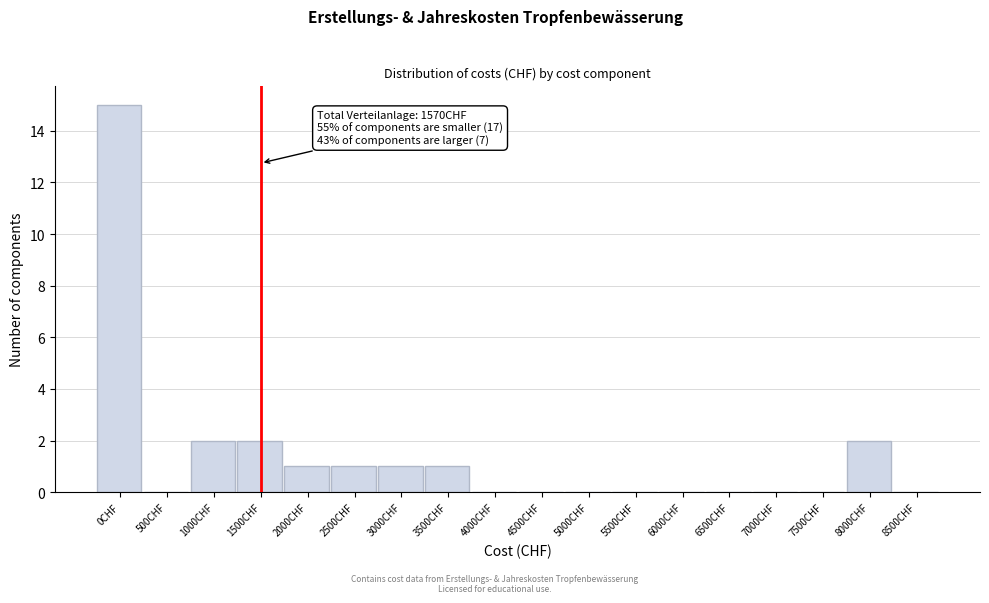

Reading left to right, list all the values displayed in this chart.

0CHF=15	500CHF=0	1000CHF=2	1500CHF=2	2000CHF=1	2500CHF=1	3000CHF=1	3500CHF=1	4000CHF=0	4500CHF=0	5000CHF=0	5500CHF=0	6000CHF=0	6500CHF=0	7000CHF=0	7500CHF=0	8000CHF=2	8500CHF=0